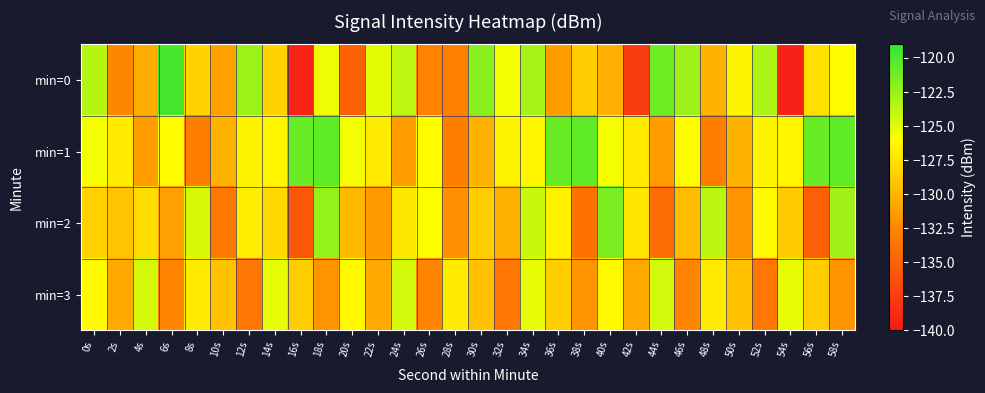

What is the total value across all series at 36s?

-507.8